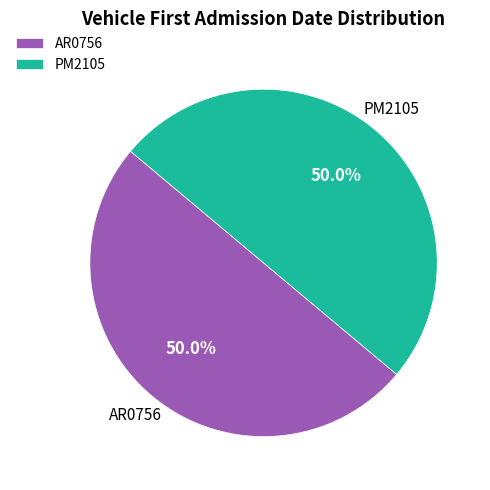

What percentage is the PM2105 slice, to the nearest percent?

50%